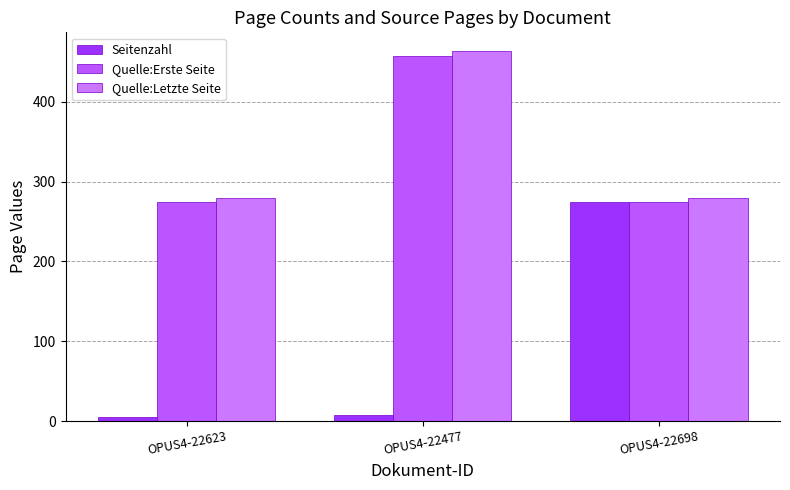

Reading left to right, extract all data points from this chart.

Seitenzahl: OPUS4-22623=5	OPUS4-22477=7	OPUS4-22698=275
Quelle:Erste Seite: OPUS4-22623=275	OPUS4-22477=457	OPUS4-22698=275
Quelle:Letzte Seite: OPUS4-22623=280	OPUS4-22477=464	OPUS4-22698=280